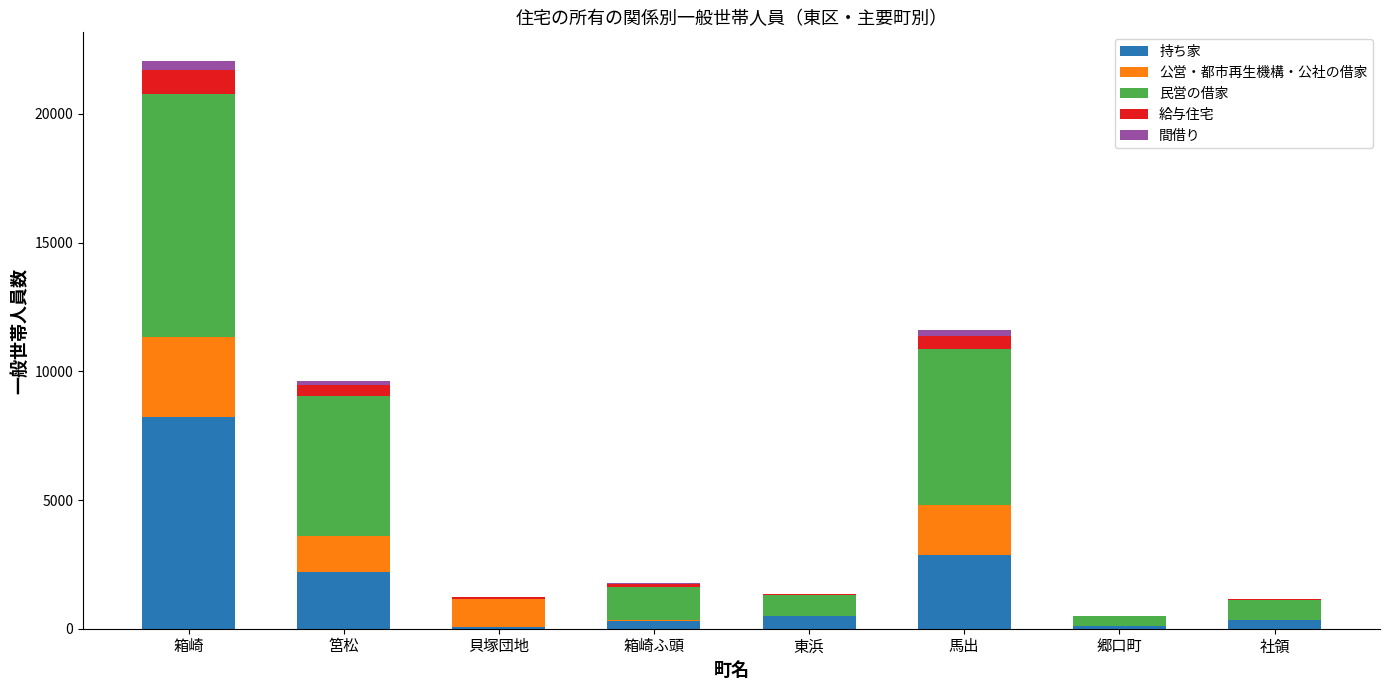

Is it true that 持ち家 equals 2210 at 筥松?

True